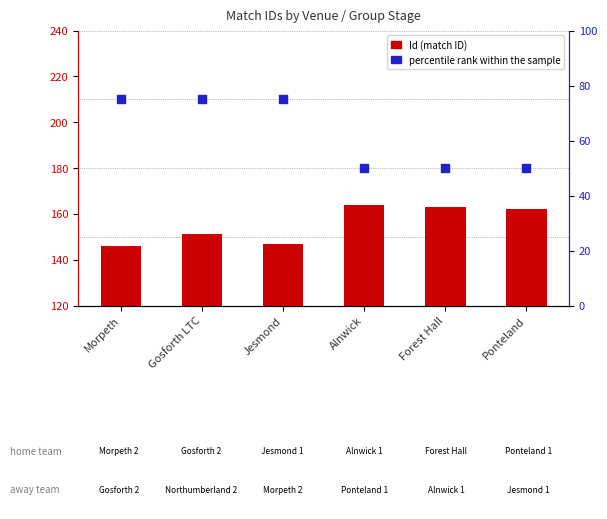

At how many categories does at least one series exceed 69?

6